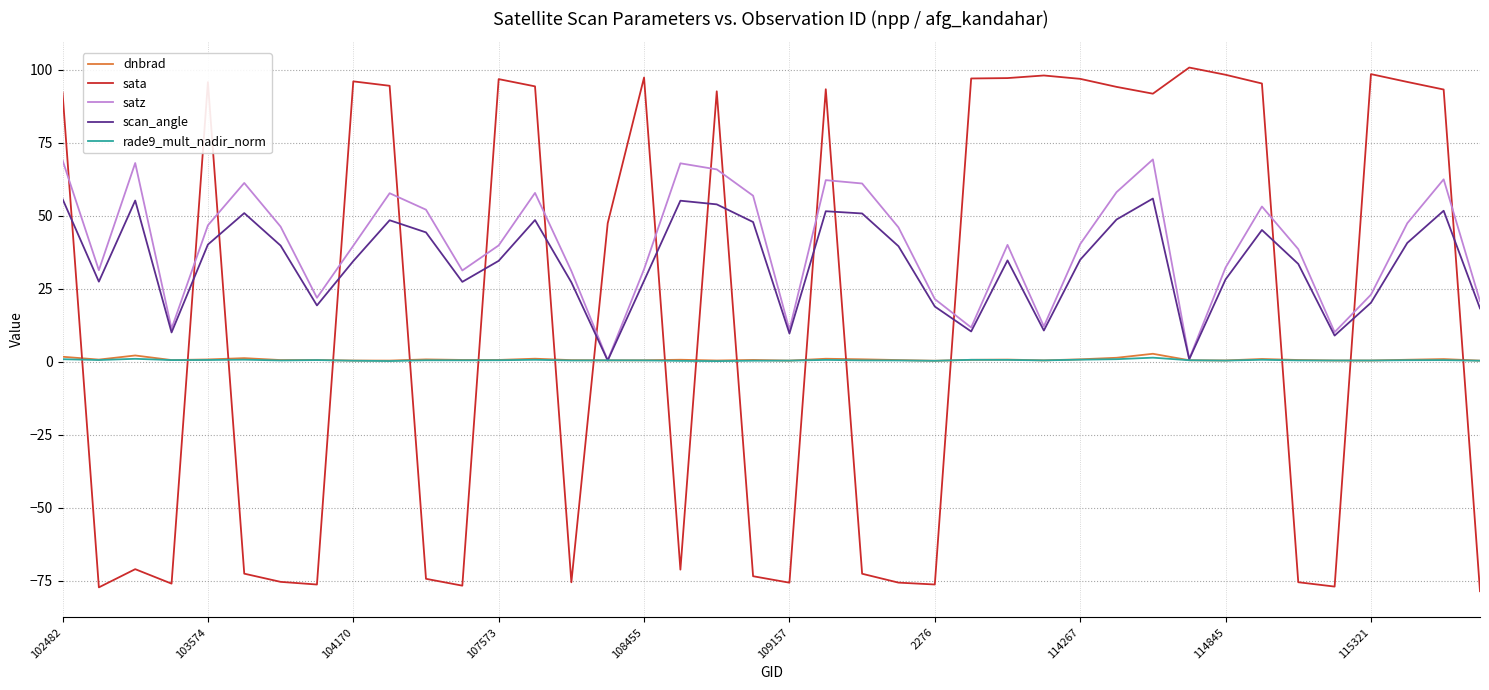

What is the greatest value displayed?

100.8